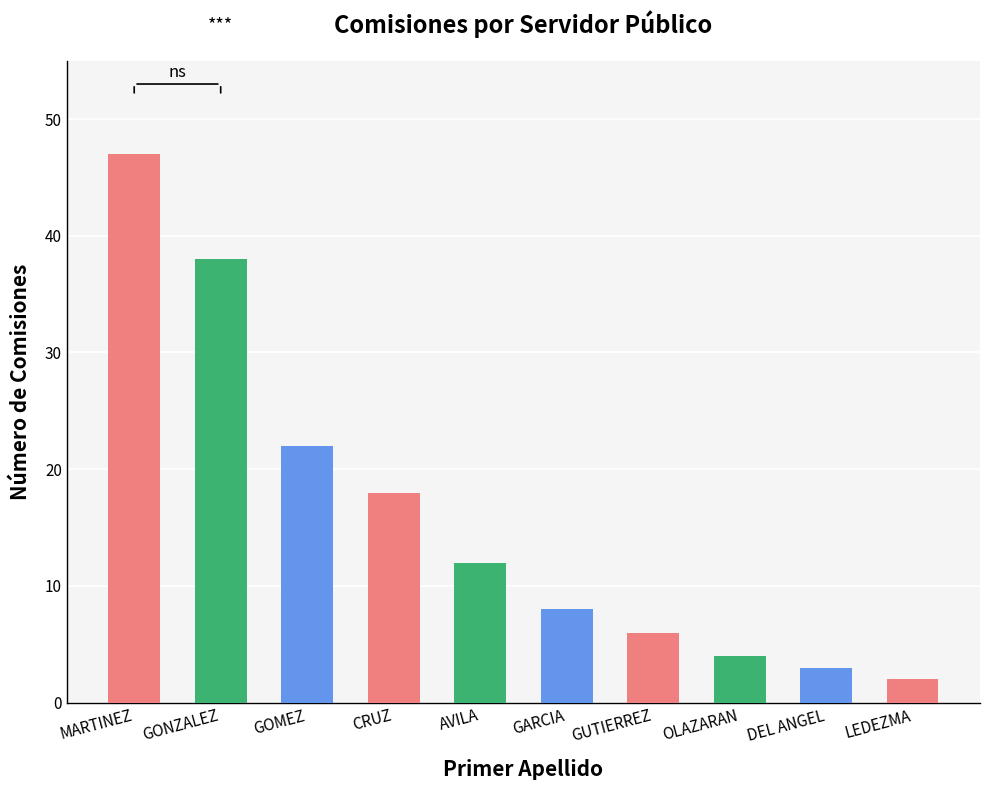

Reading left to right, list all the values displayed in this chart.

MARTINEZ=47	GONZALEZ=38	GOMEZ=22	CRUZ=18	AVILA=12	GARCIA=8	GUTIERREZ=6	OLAZARAN=4	DEL ANGEL=3	LEDEZMA=2